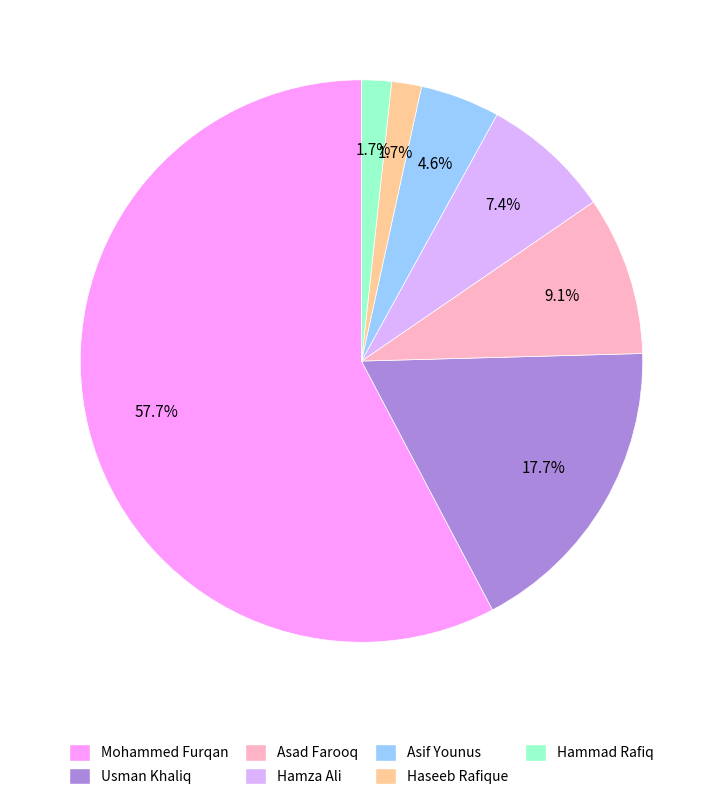

Which slice is the largest?

Mohammed Furqan